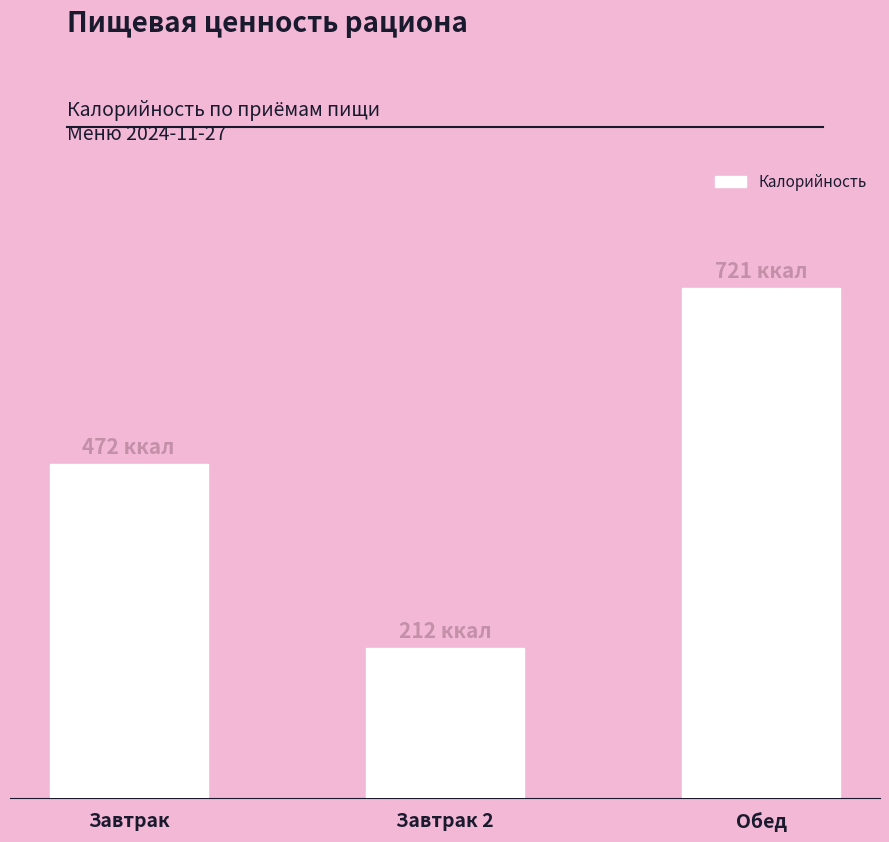

True or false: the data shows 329 at Завтрак 2.

False